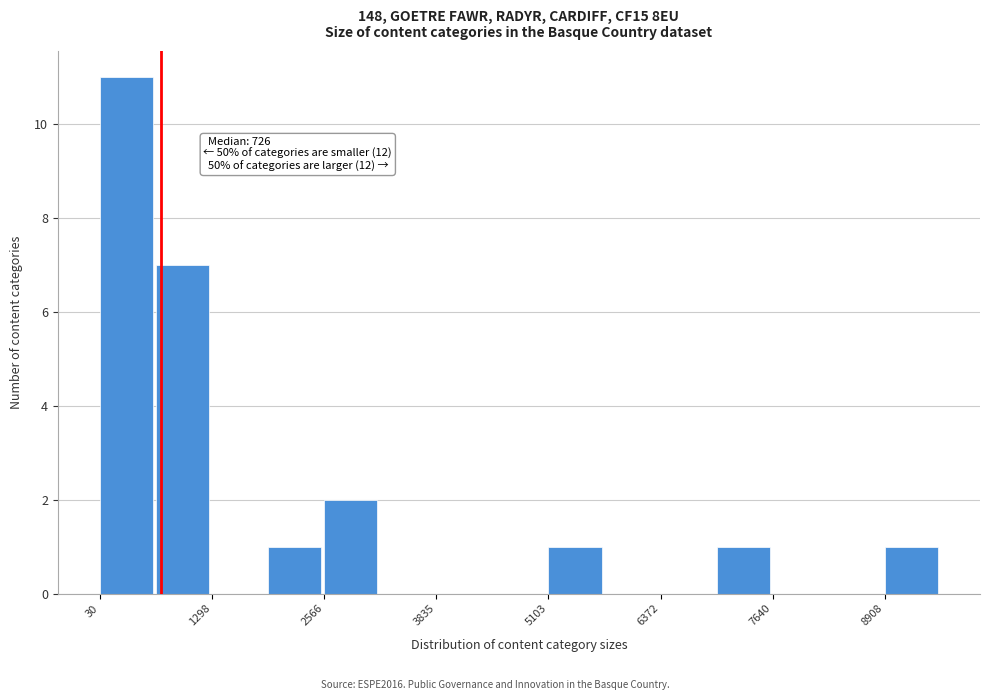

Around what value on the x-axis is the tallest bar? Give the approximate position of its centre, as read against the axis.

400